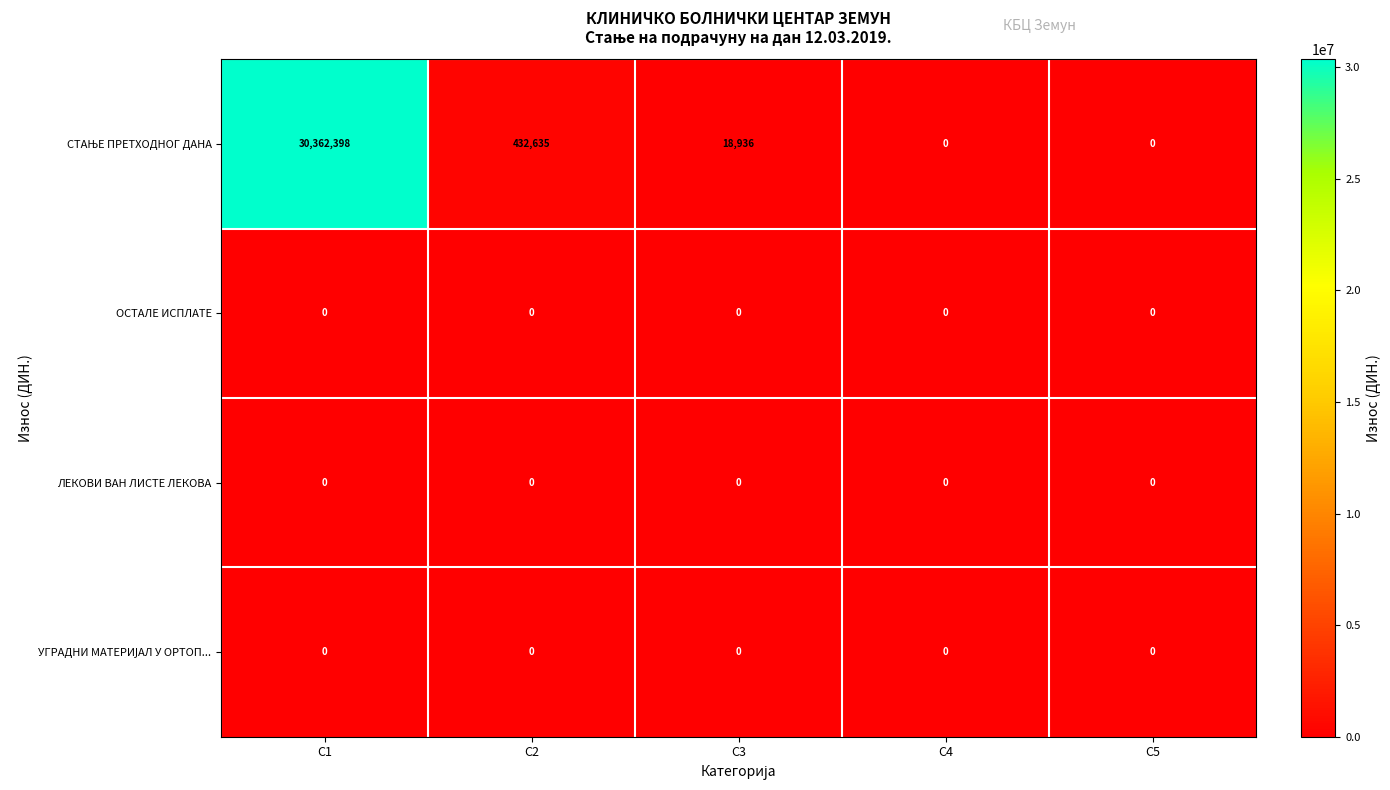

What is the total value across all series at C3?

18936